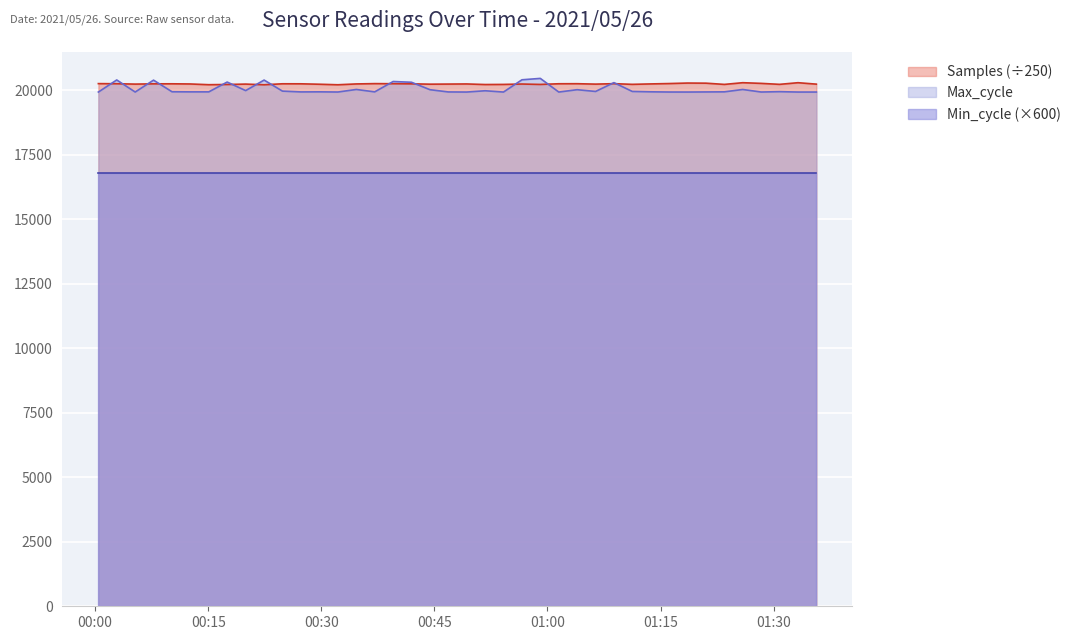

True or false: Samples and Max_cycle intersect in this chart.

True